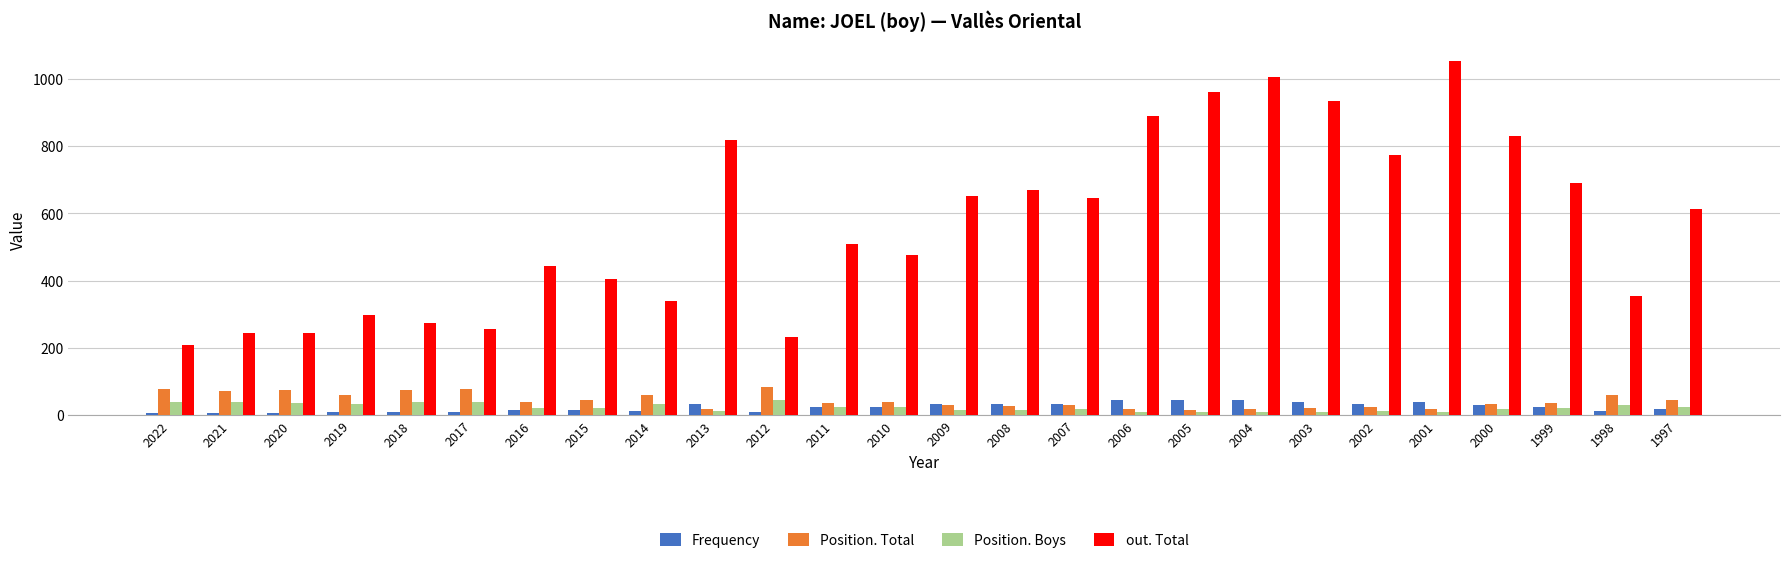

What is the approximate value of Frequency at 2018?

9